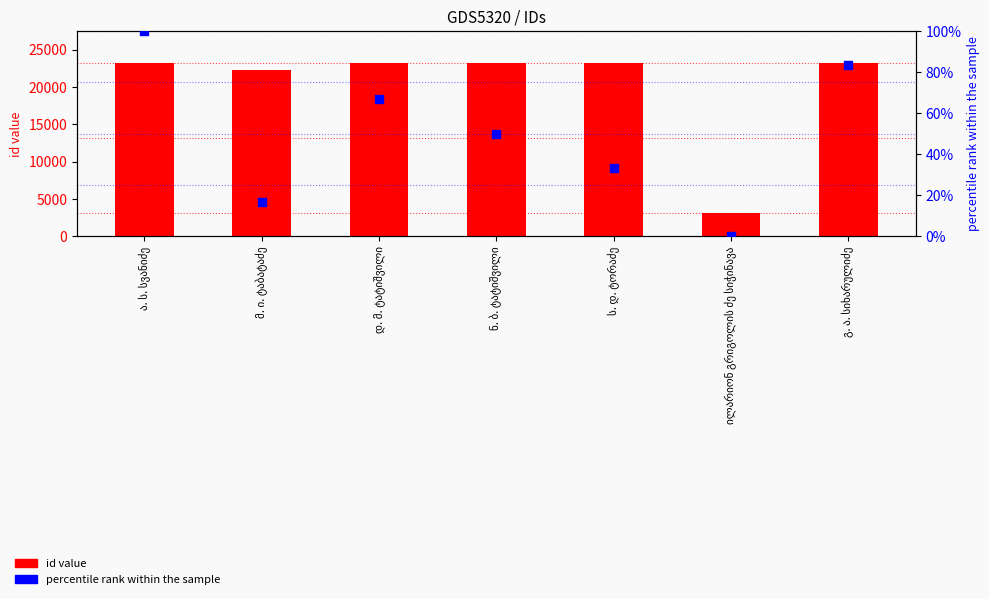

Is the value of percentile rank within the sample at ნ. ბ. ტატიშვილი greater than the value of id value at მ. ი. ტაბატაძე?

No